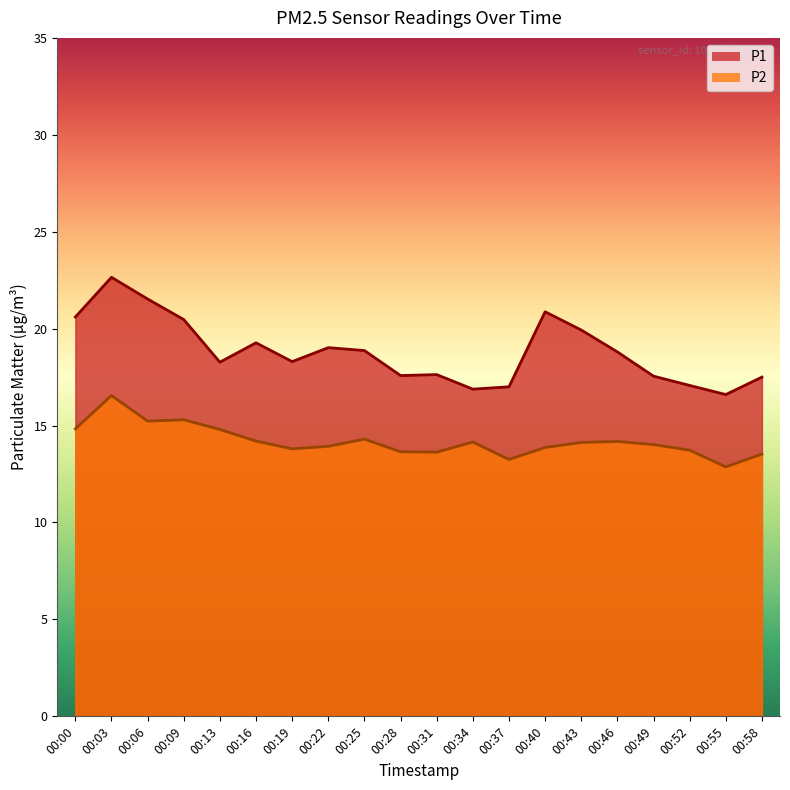

Which series changed the most between 00:22 and 00:37?

P1